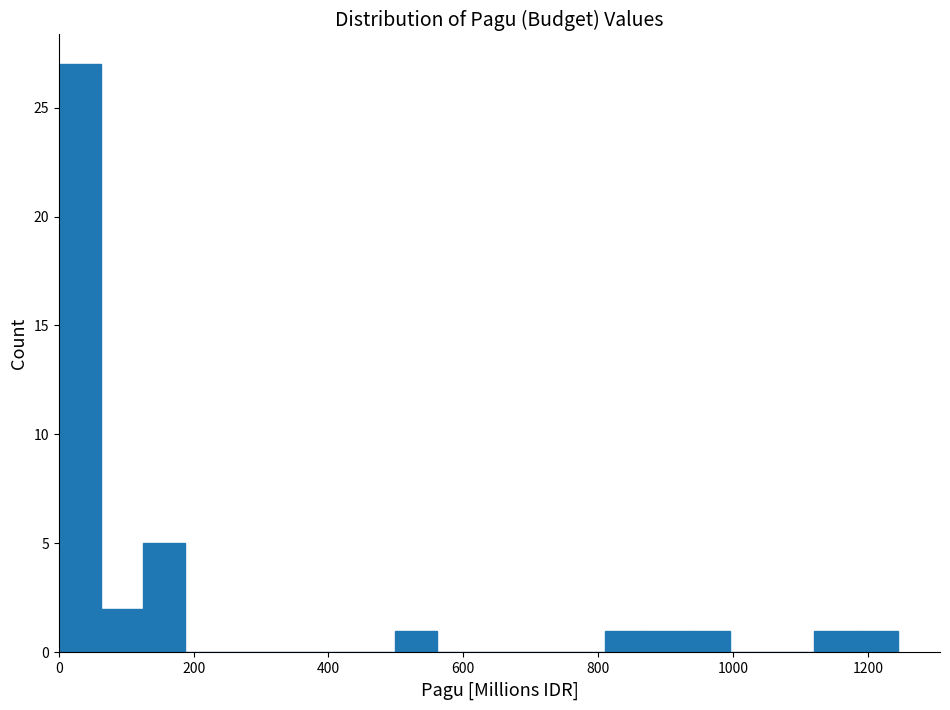

Around what value on the x-axis is the tallest bar? Give the approximate position of its centre, as read against the axis.

40